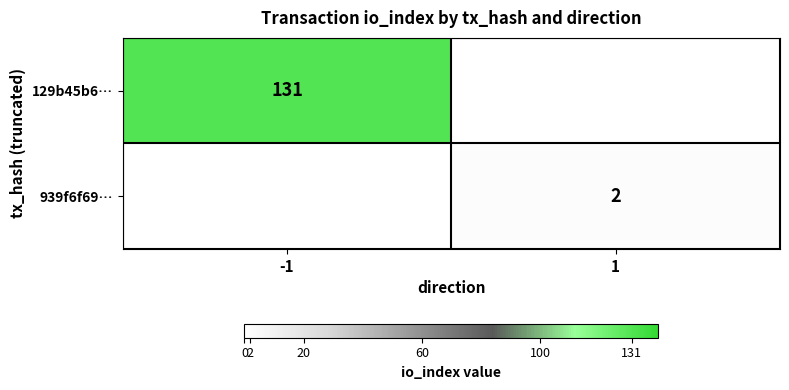

Is the value of 129b45b6… at -1 greater than the value of 939f6f69… at 1?

Yes